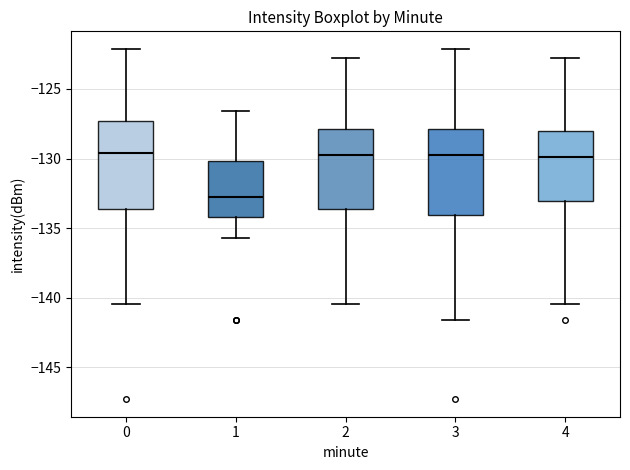

Reading left to right, read every box against the y-axis: the position of its median line, the range the box covers, and the ends of its whiskers. The values are not printed on the chart, so give them approximately, as read against the axis.

0: median -129.5, box -133.5 to -127.5, whiskers -140.5 to -122.0
1: median -133.0, box -134.0 to -130.0, whiskers -135.5 to -126.5
2: median -129.5, box -133.5 to -128.0, whiskers -140.5 to -123.0
3: median -129.5, box -134.0 to -128.0, whiskers -141.5 to -122.0
4: median -130.0, box -133.0 to -128.0, whiskers -140.5 to -123.0